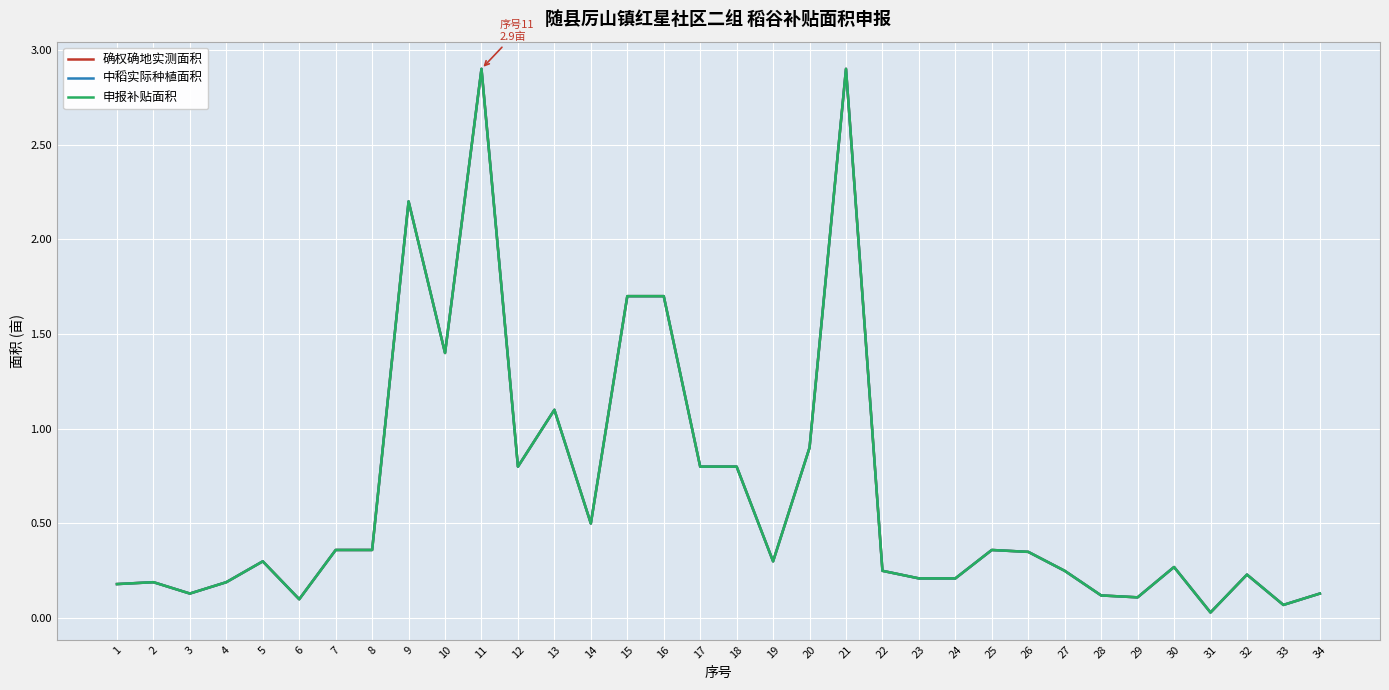

What is the difference between the second highest and second lowest values in the 确权确地实测面积 series?

2.8